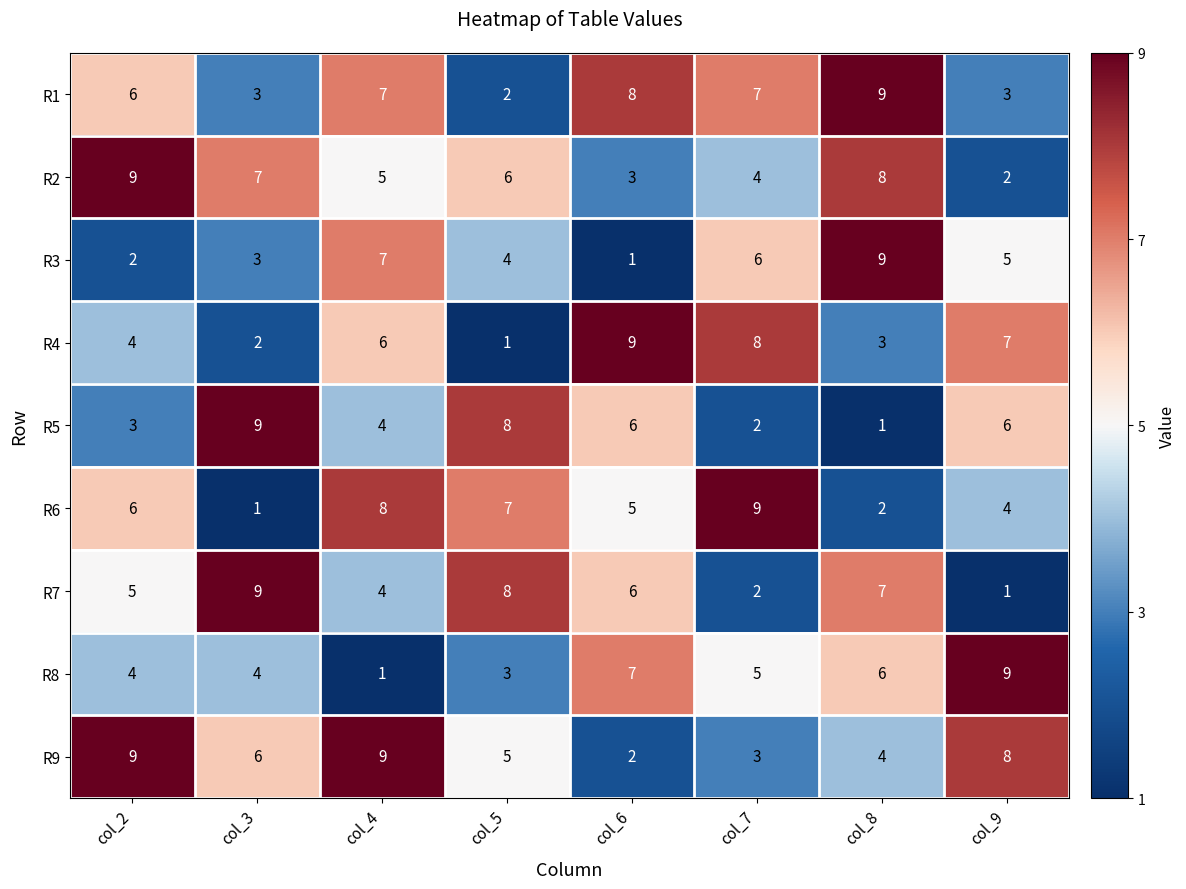

At how many categories does at least one series exceed 2?

8